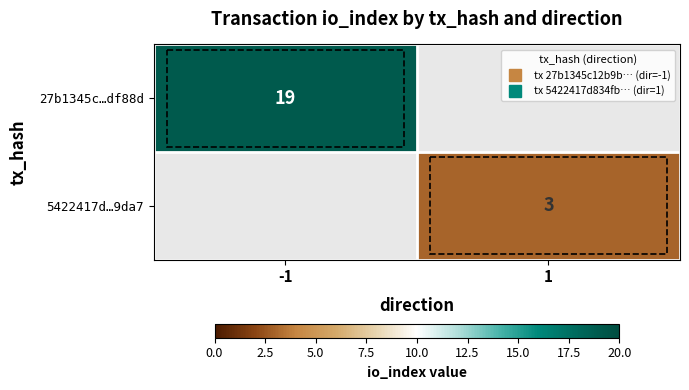

How many values in 27b1345c…df88d are above zero?

1